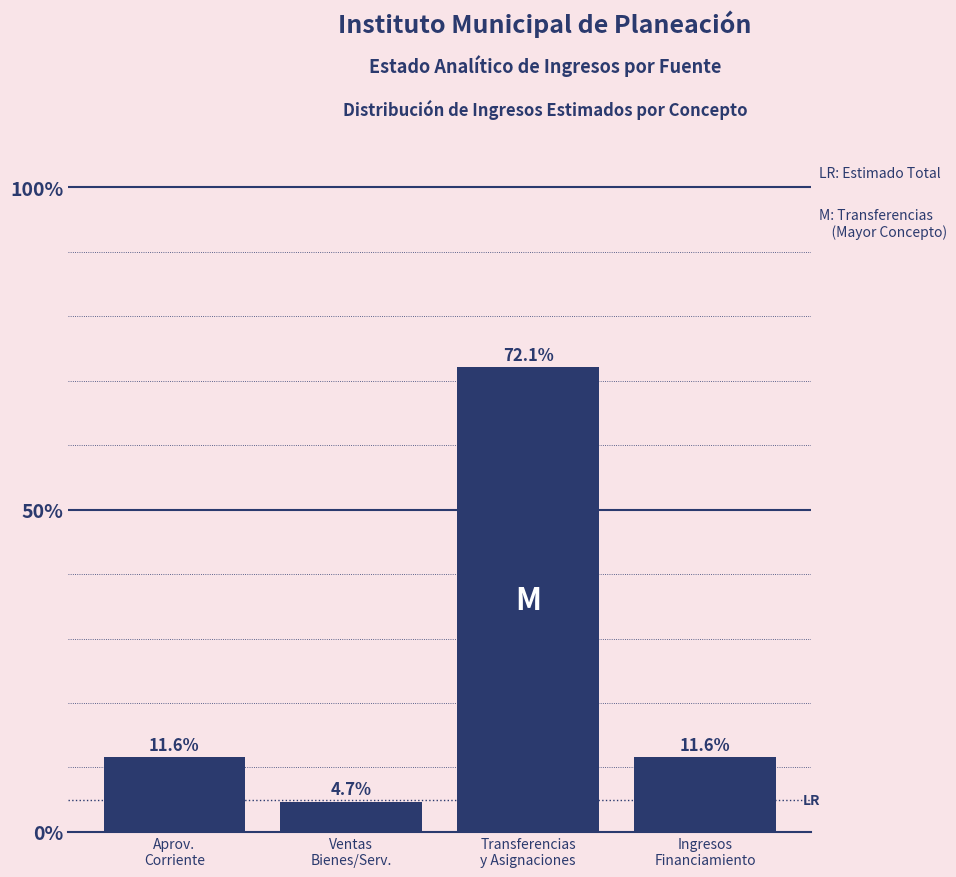

Reading left to right, transcribe all the data shown in this chart.

11.6	4.7	72.1	11.6